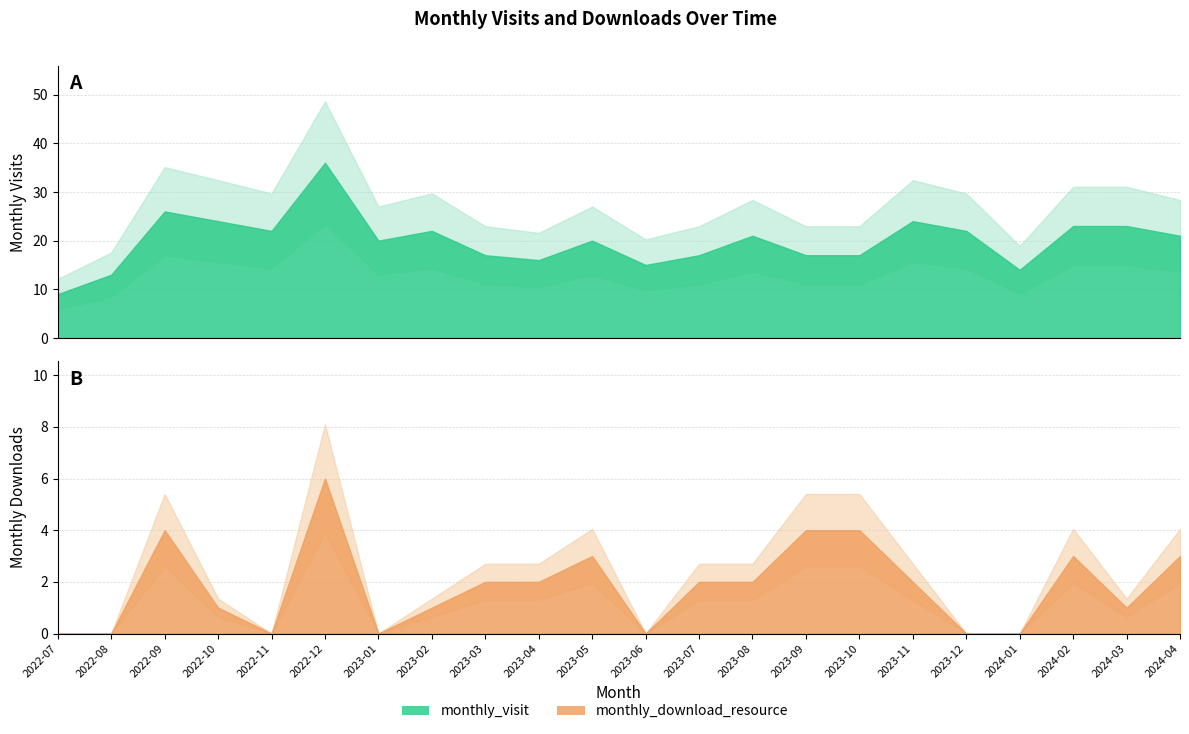

How many lines are shown in the chart?

2